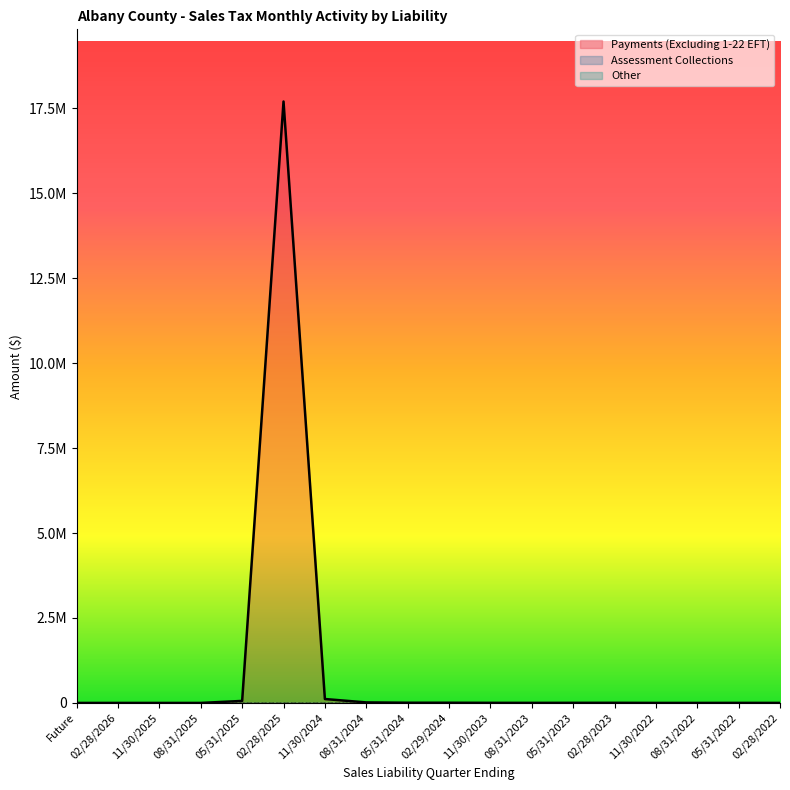

True or false: Assessment Collections and Other cross at least once.

False